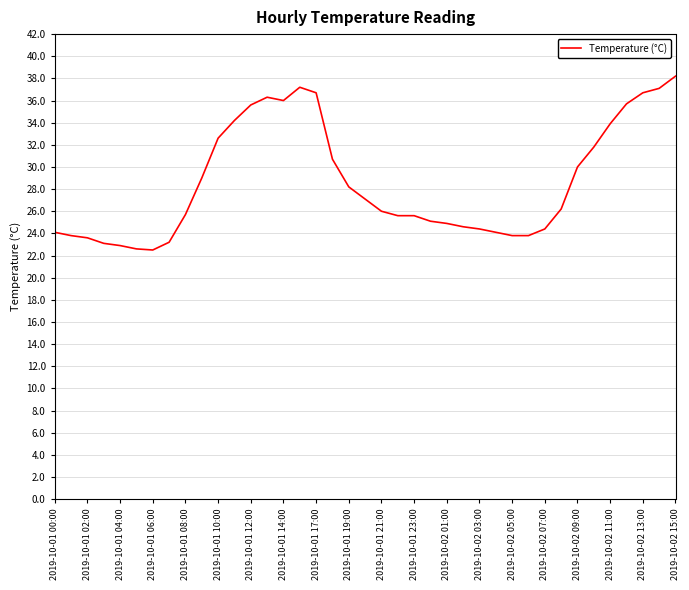

What is the difference between the maximum and minimum values?

15.7